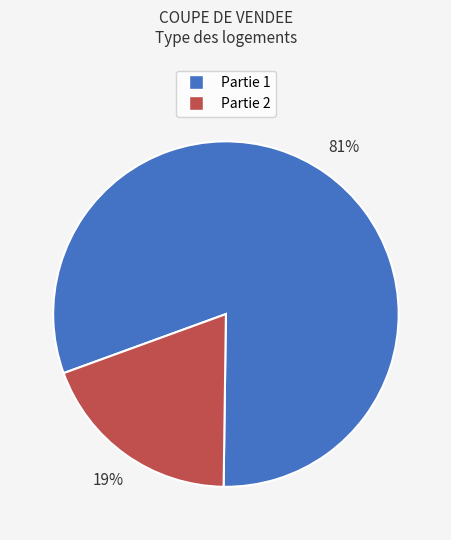

To the nearest percent, what is the difference between the largest and smallest slice percentages?

62%